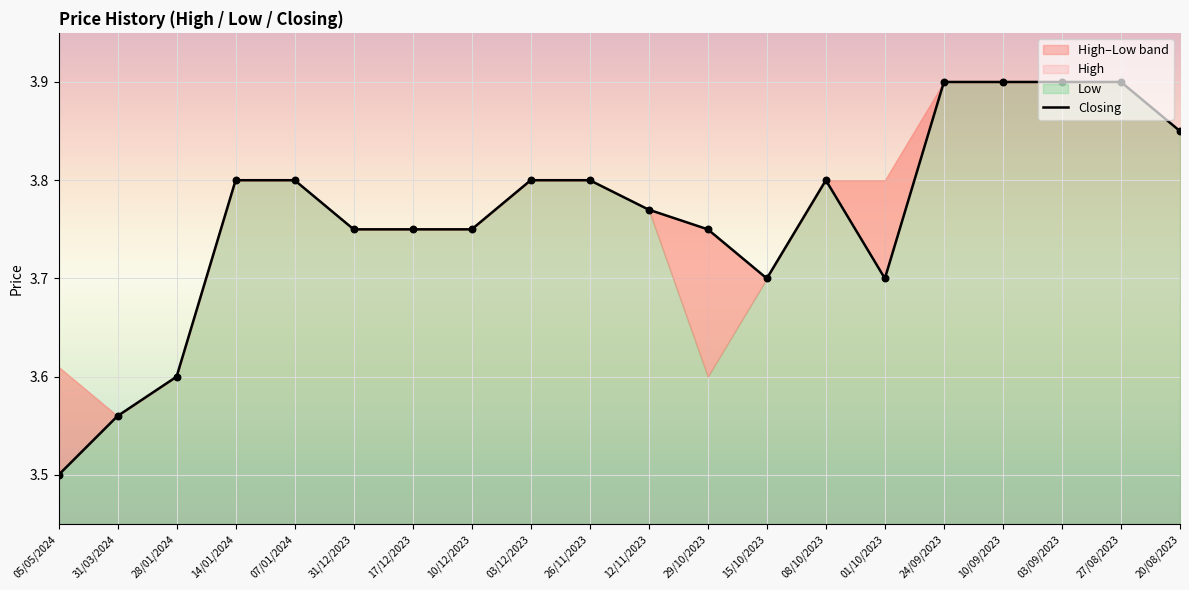

Between 05/05/2024 and 29/10/2023, which is larger?

29/10/2023